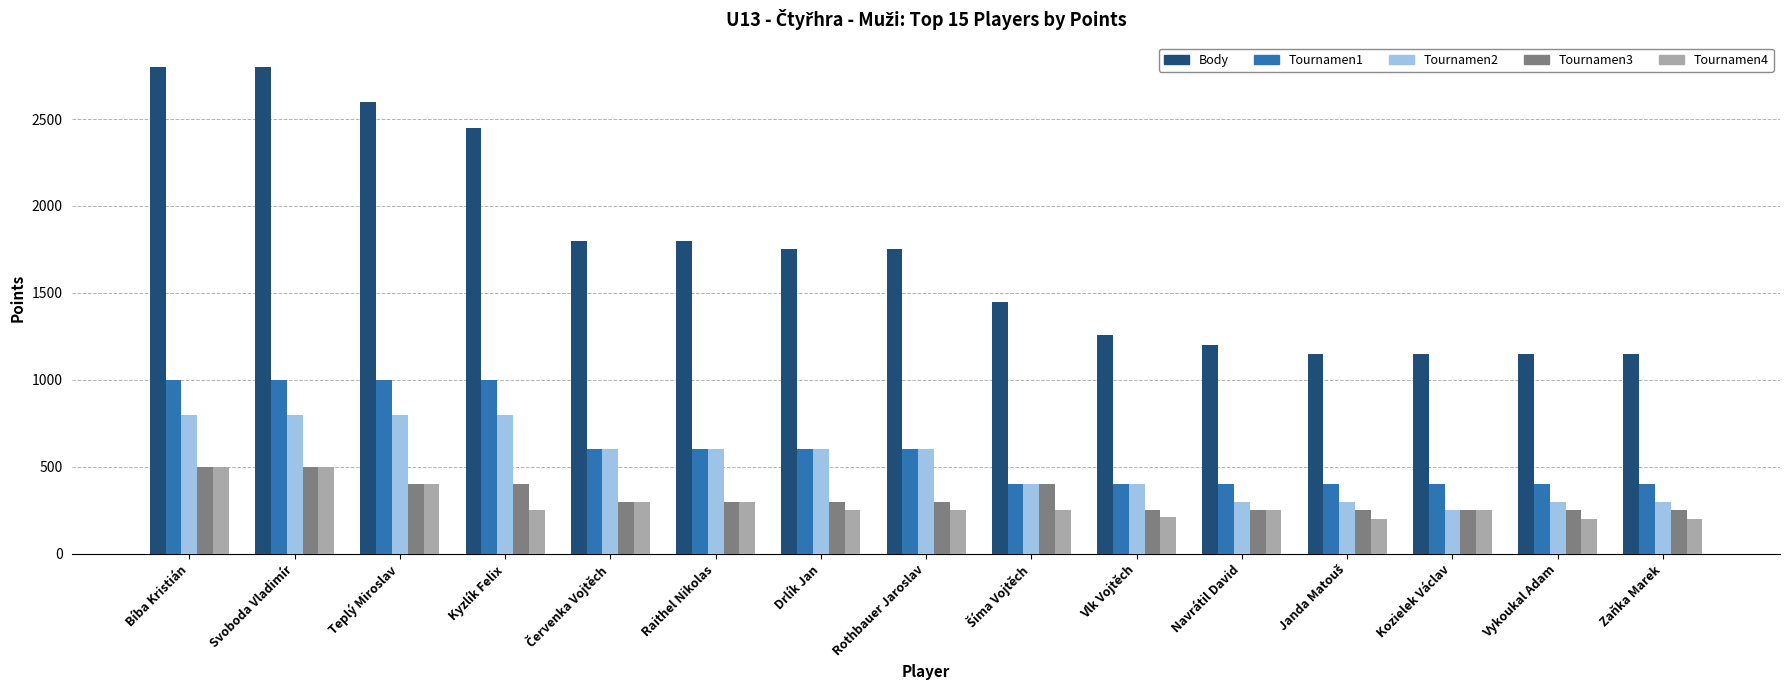

What is the sum of all Body values?

26260